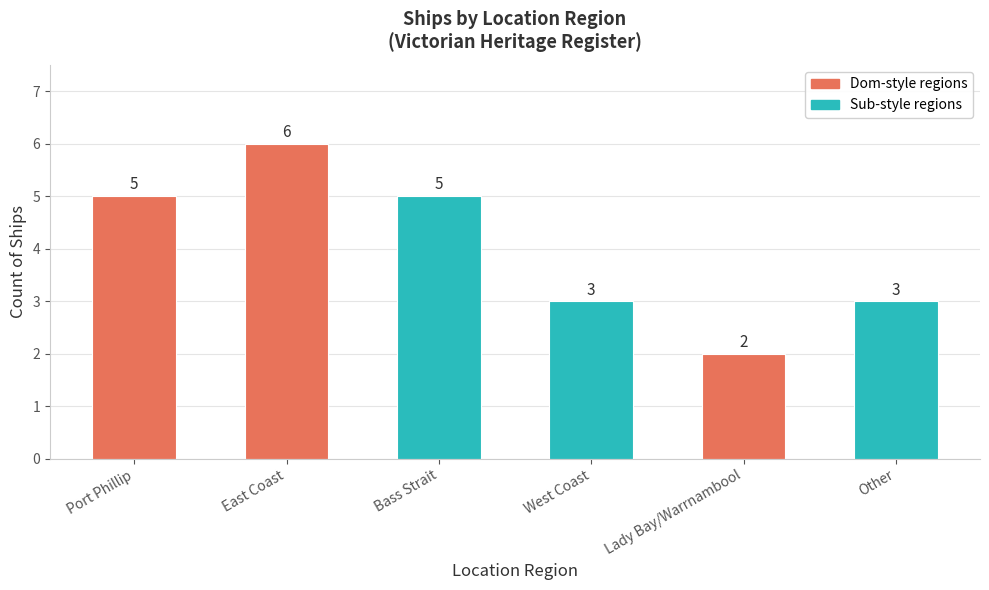

What is the value of the 3rd bar from the left?

5